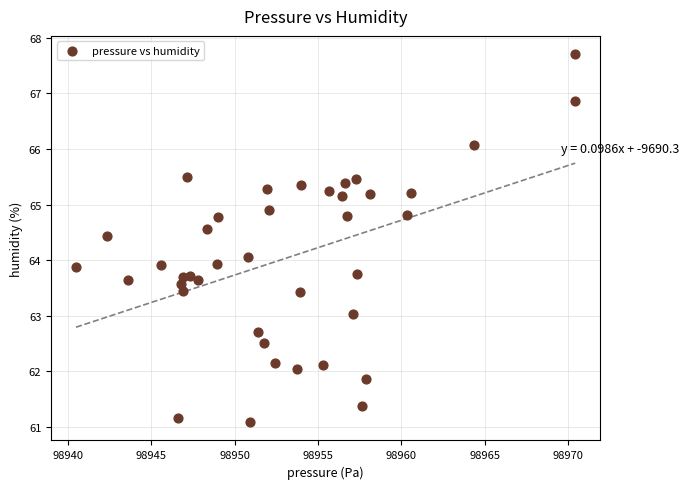

What is the range of X values (max minus min)?

29.9